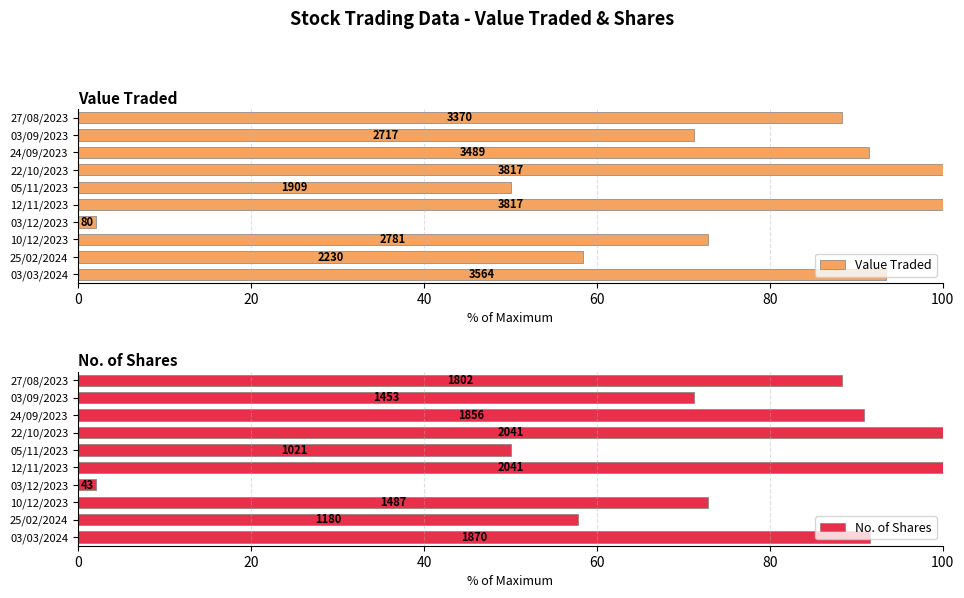

How many series are shown in this chart?

2